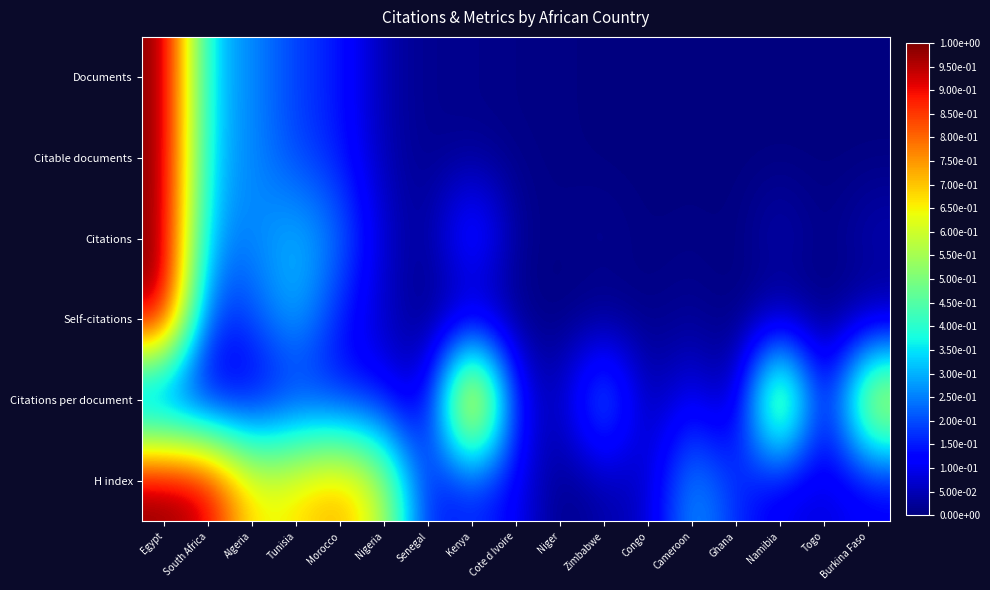

Between Congo and South Africa, which is larger?

South Africa